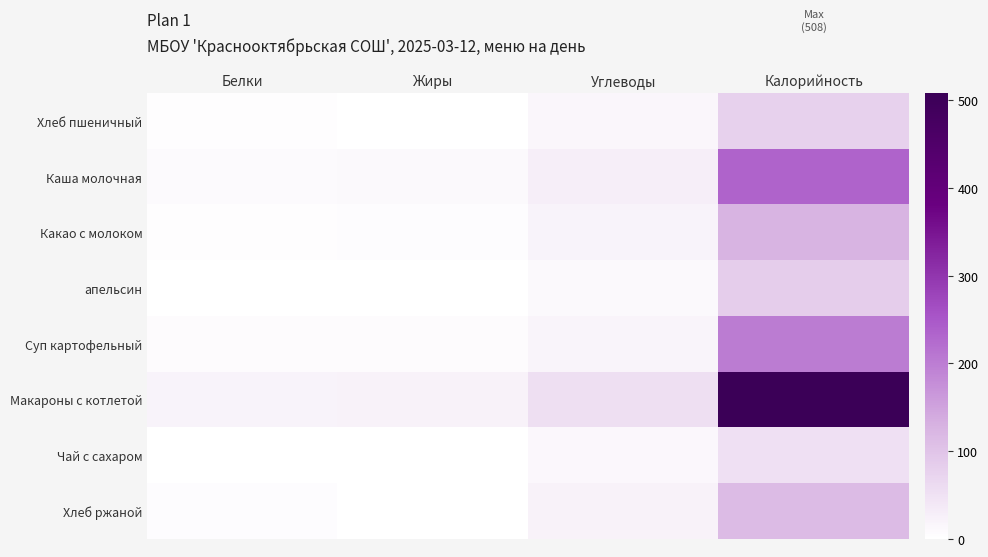

Reading right to left, transcribe all the data shown in this chart.

Хлеб пшеничный: Калорийность=79	Углеводы=15	Жиры=1	Белки=2
Каша молочная: Калорийность=235	Углеводы=28	Жиры=10	Белки=8
Какао с молоком: Калорийность=126	Углеводы=20	Жиры=5	Белки=3
апельсин: Калорийность=85	Углеводы=11	Жиры=0	Белки=1
Суп картофельный: Калорийность=201	Углеводы=18	Жиры=6	Белки=6
Макароны с котлетой: Калорийность=508	Углеводы=55	Жиры=22	Белки=21
Чай с сахаром: Калорийность=53	Углеводы=13	Жиры=0	Белки=0
Хлеб ржаной: Калорийность=114	Углеводы=22	Жиры=1	Белки=4